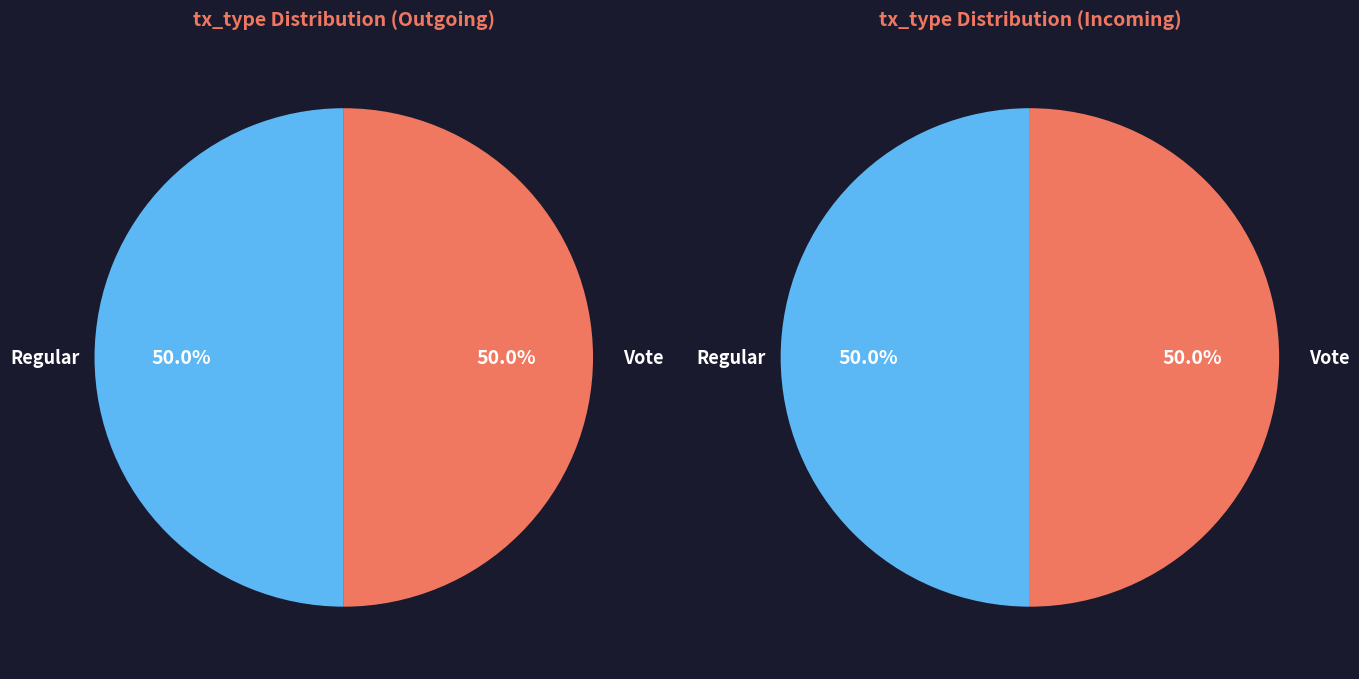

Combined, what portion of the pie is Regular and Vote?

100.0%